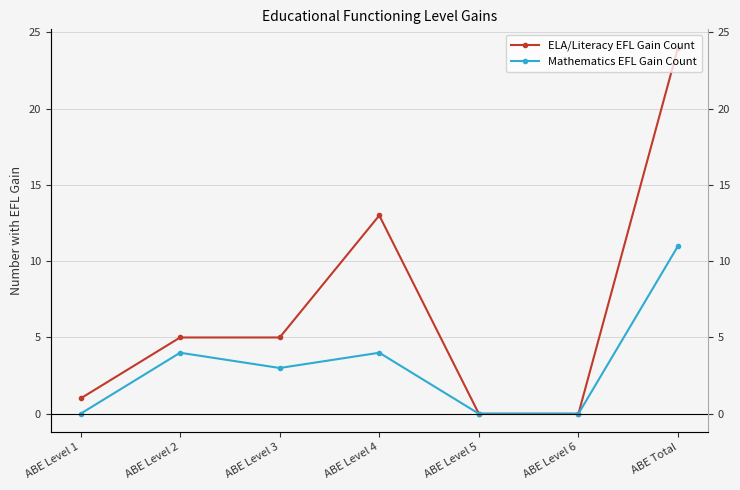

True or false: ELA/Literacy EFL Gain Count has a value of 7 at ABE Level 3.

False